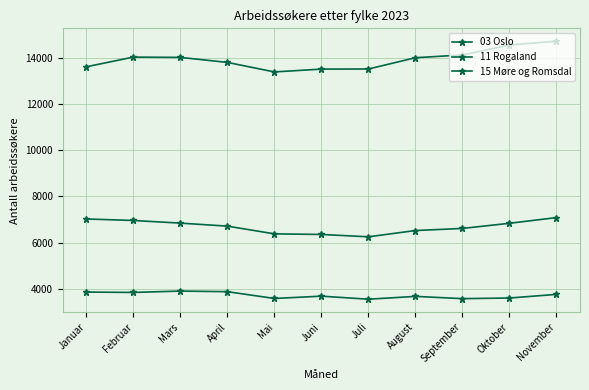

True or false: 11 Rogaland has a value of 6247 at Juli.

True